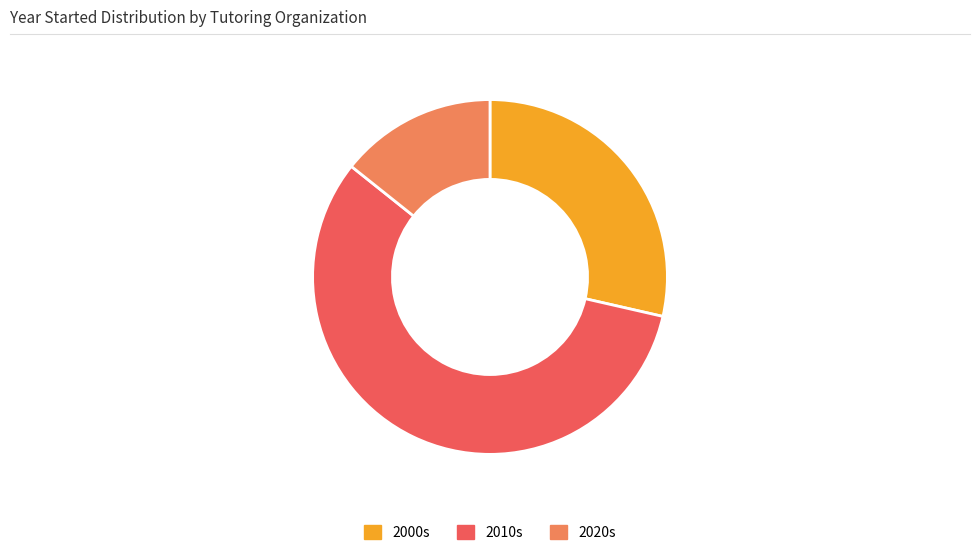

Count the number of slices in the pie.

3